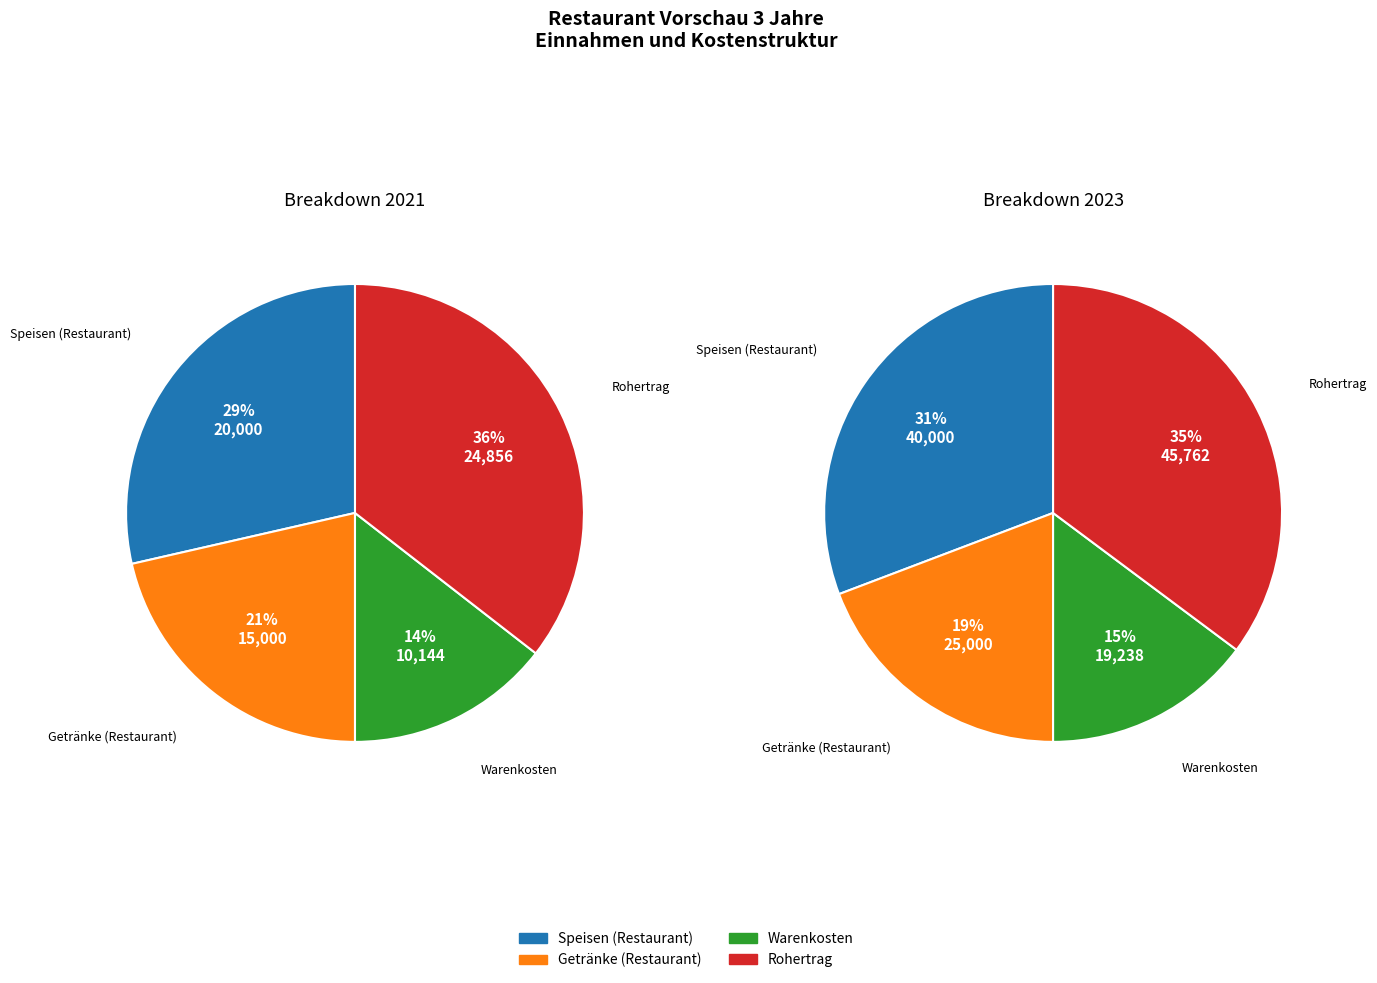

Rank the series by their maximum value, from highest to lowest.

Rohertrag, Speisen, Getränke, Warenkosten